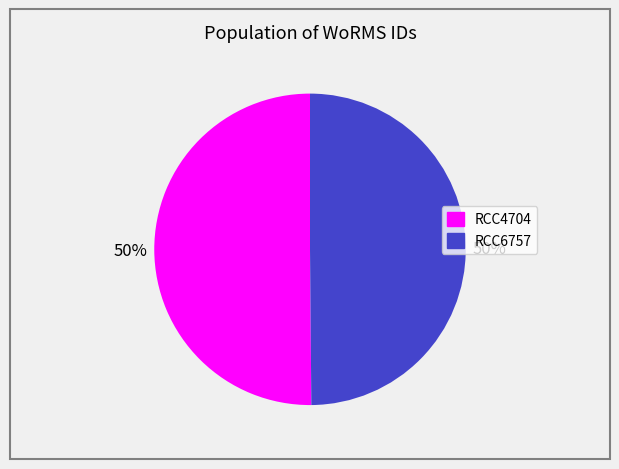

Approximately how many times larger is the value at RCC6757 compared to RCC4704?

1.0